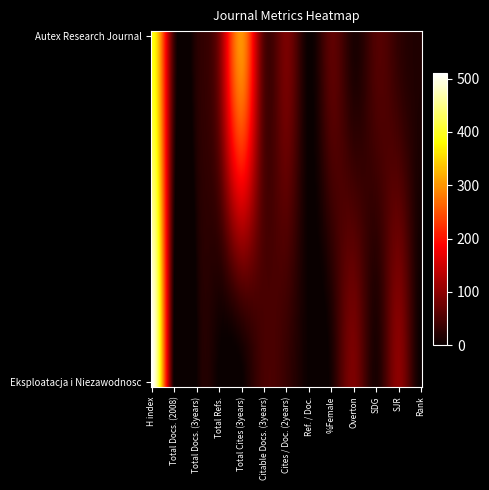

Rank the series by their average value, from lowest to highest.

Eksploatacja i Niezawodnosc, Autex Research Journal